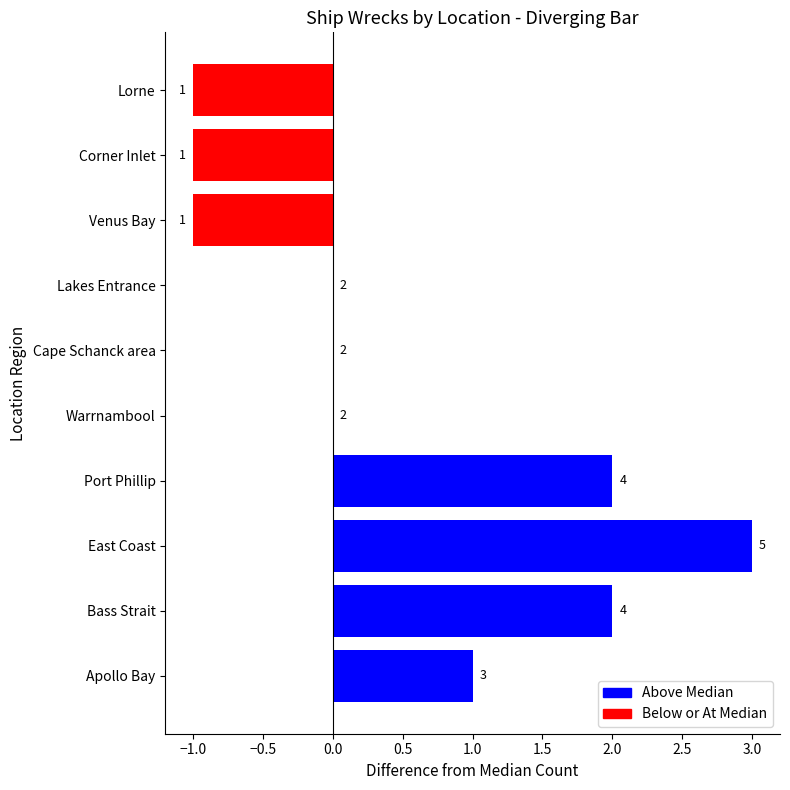

What value does the data have at Port Phillip?

2